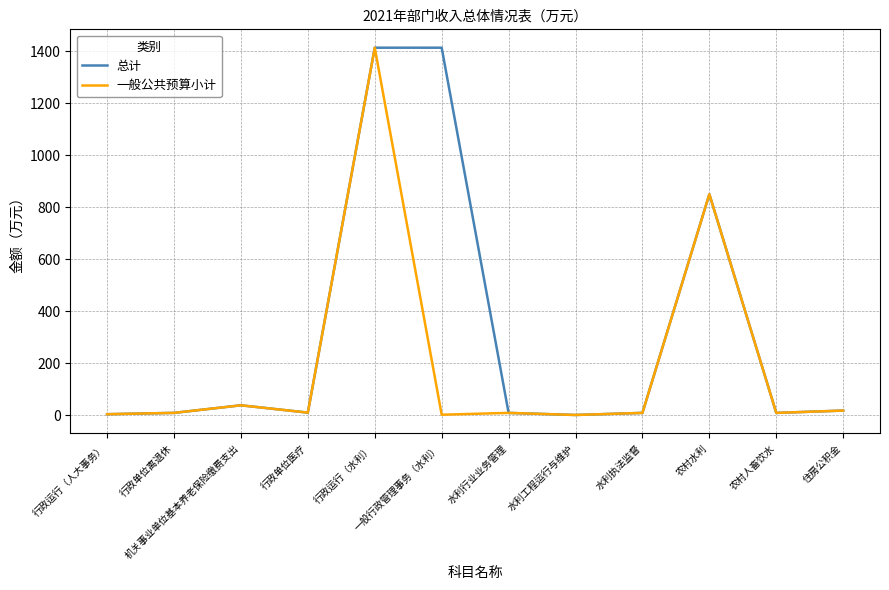

Which category has the highest value in the 一般公共预算小计 series?

行政运行（水利）